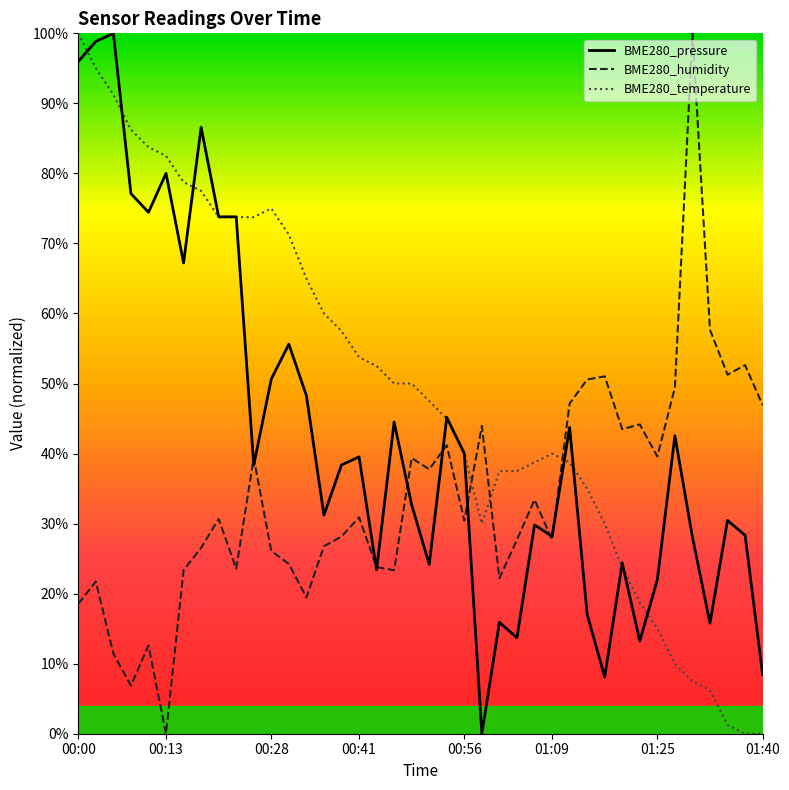

What are all the series names shown in the legend?

BME280_pressure, BME280_humidity, BME280_temperature